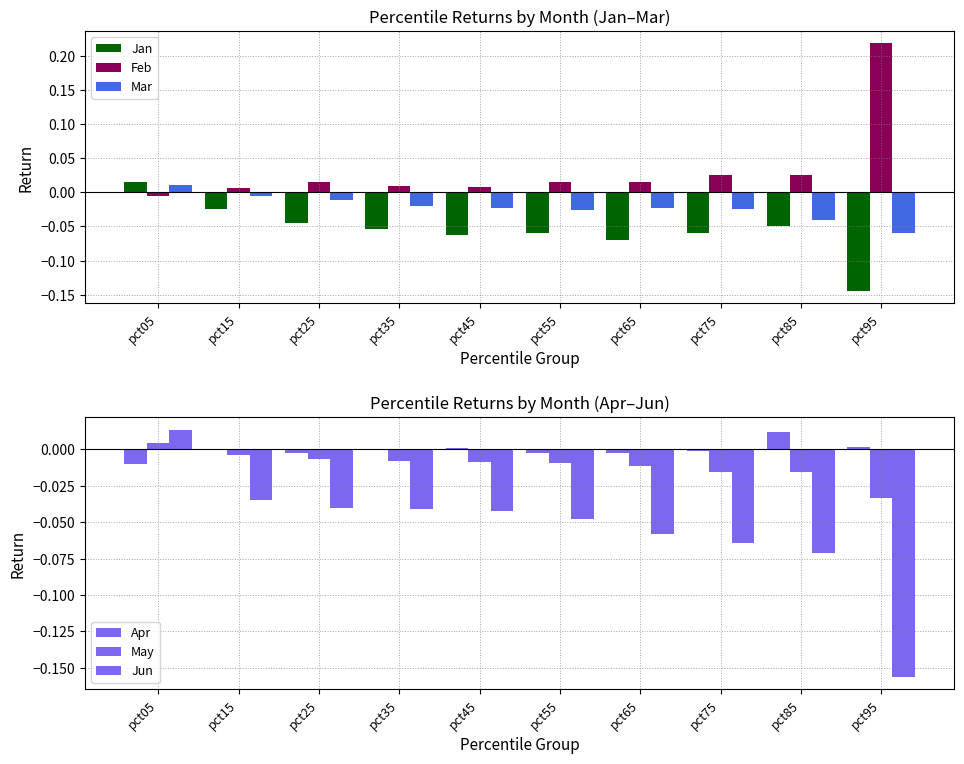

Are the bars grouped side by side (vs. stacked)?

Yes